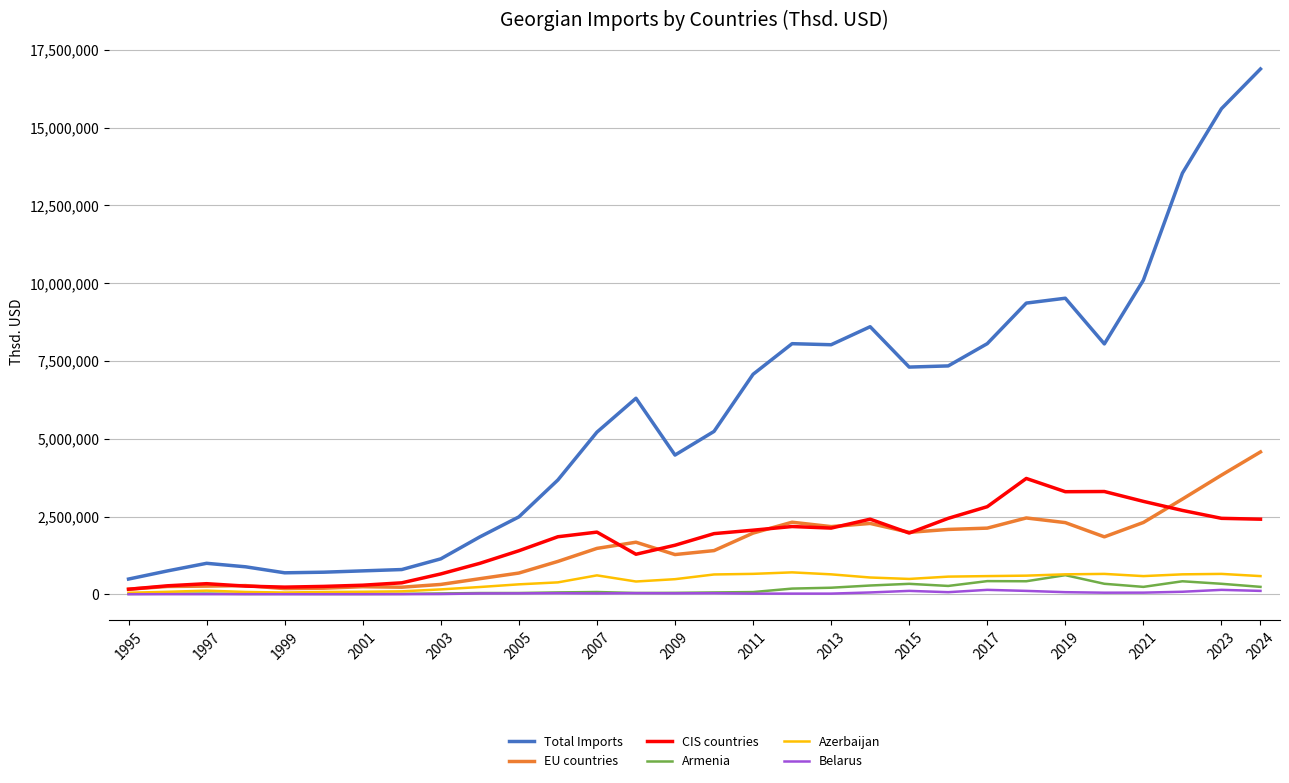

True or false: Total Imports and Belarus intersect in this chart.

False